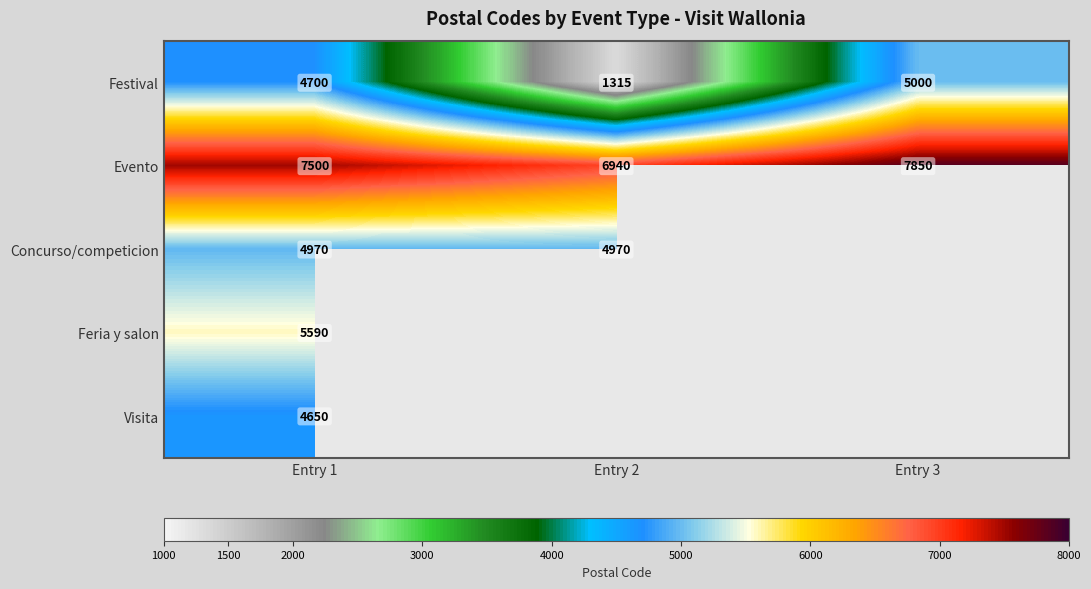

Is the value of Evento at Entry 1 greater than the value of Festival at Entry 1?

Yes